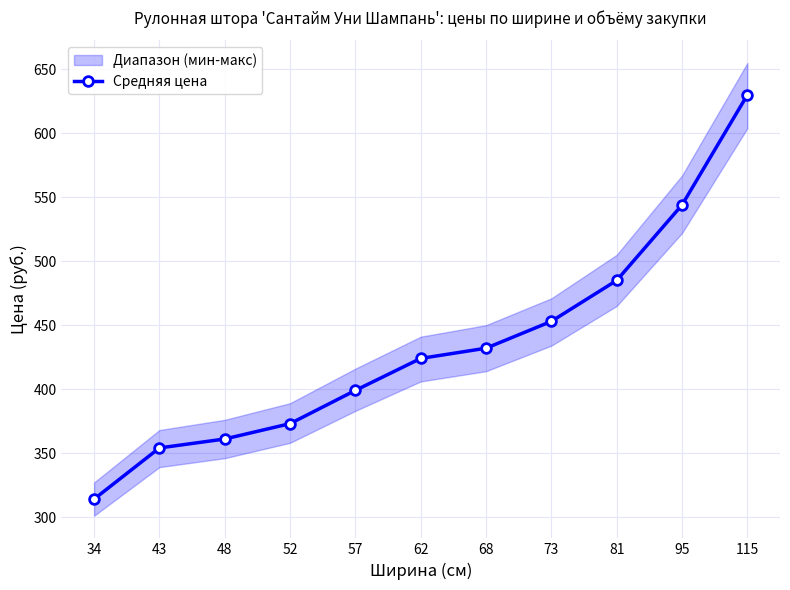

True or false: the data shows 594 at 52.

False